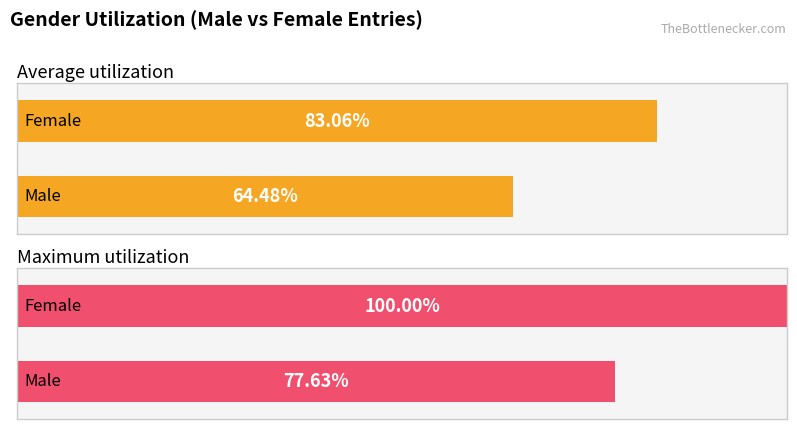

Reading left to right, transcribe all the data shown in this chart.

Average utilization: 64.5	83.1
Maximum utilization: 77.6	100.0